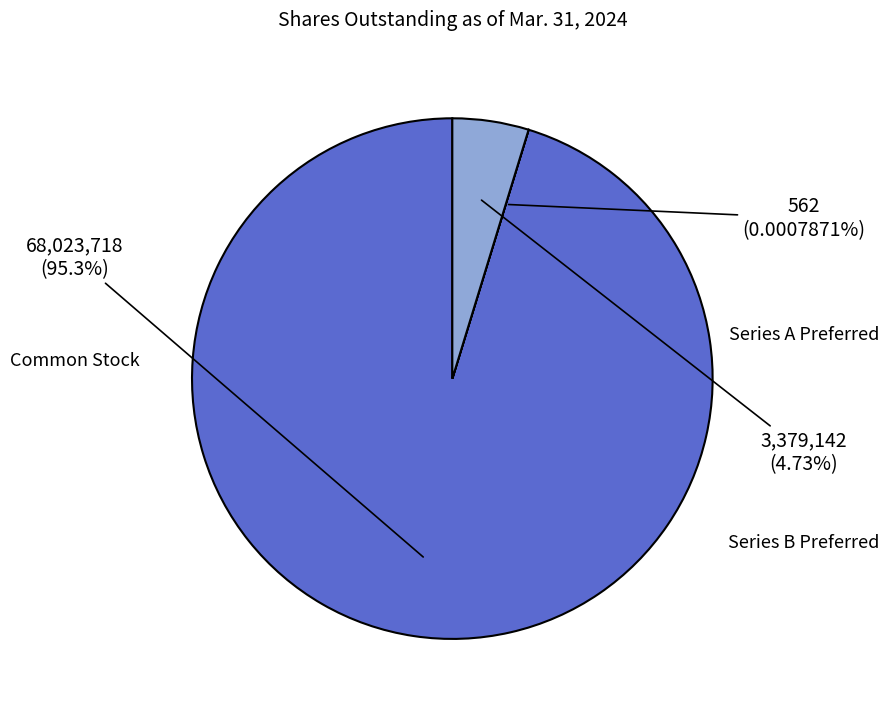

Which category has the smallest portion of the pie?

Series A Preferred Shares Outstanding